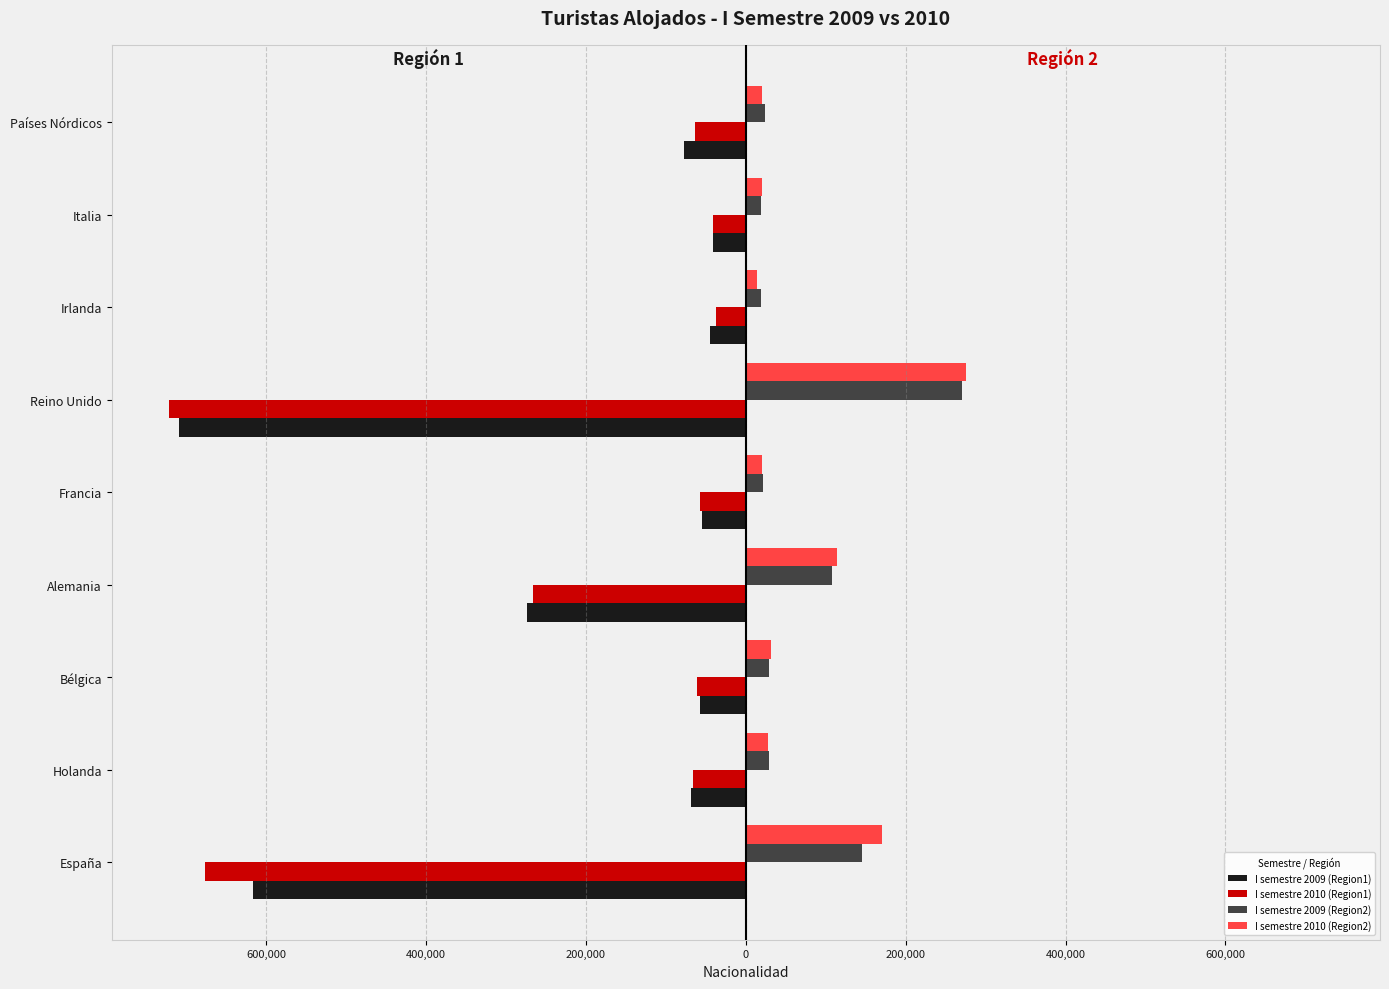

Reading left to right, list all the values displayed in this chart.

I semestre 2009 (Region1): -616438	-68302	-57449	-273453	-54733	-708916	-44848	-40621	-77868
I semestre 2010 (Region1): -676835	-66073	-60780	-266241	-57095	-721242	-36946	-41594	-63861
I semestre 2009 (Region2): 145206	28767	29009	107783	21800	270666	19431	19560	23558
I semestre 2010 (Region2): 170144	28147	31924	113904	20740	275305	13517	19823	20365